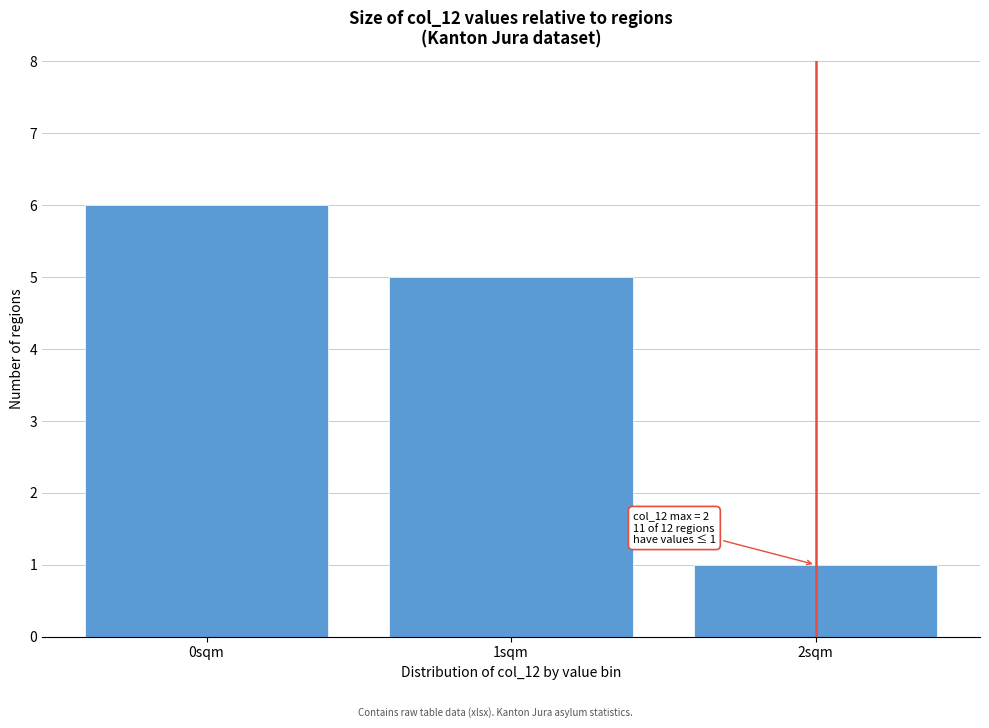

Reading right to left, transcribe all the data shown in this chart.

1	5	6